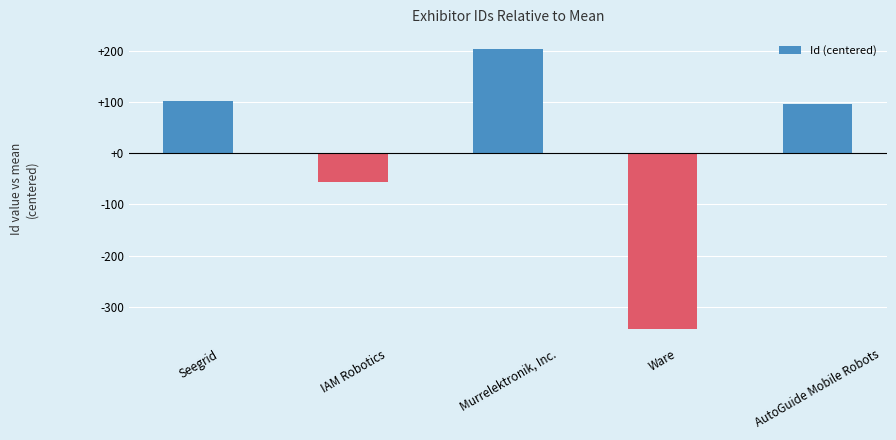

List the labels in order of value, smallest first.

Ware, IAM Robotics, AutoGuide Mobile Robots, Seegrid, Murrelektronik, Inc.